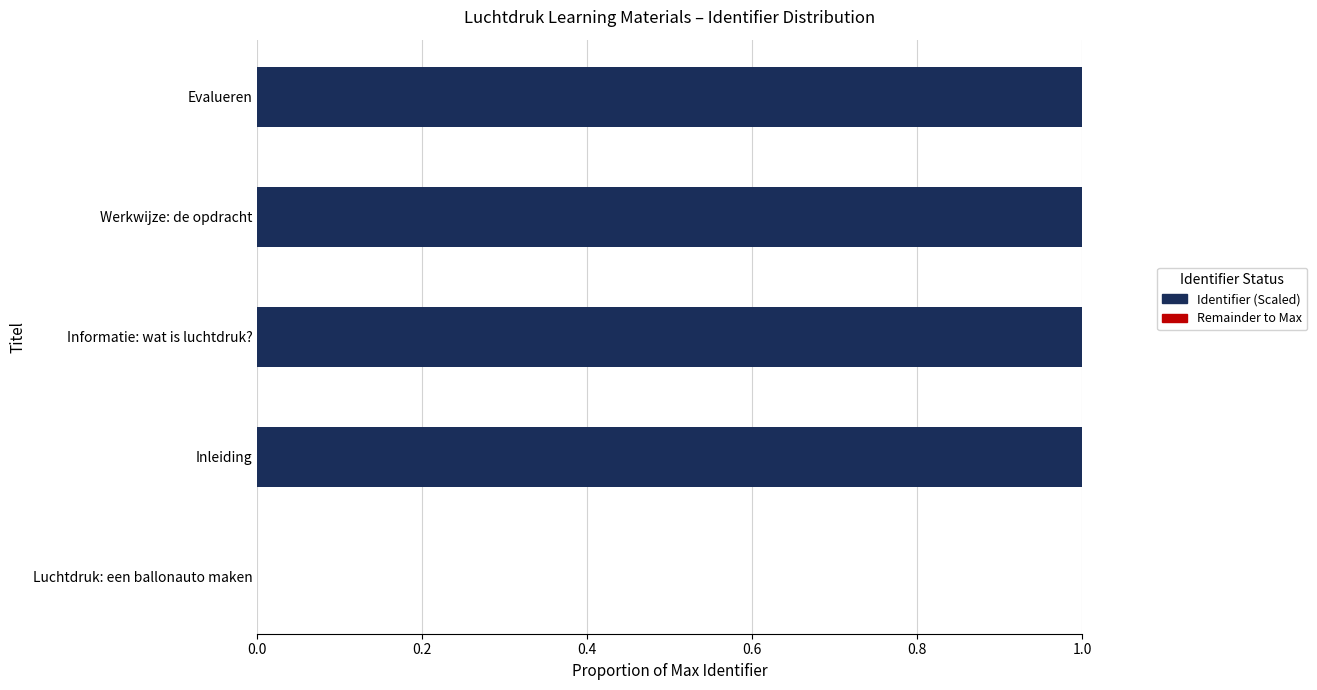

What is the total value across all series at Evalueren?

1.0